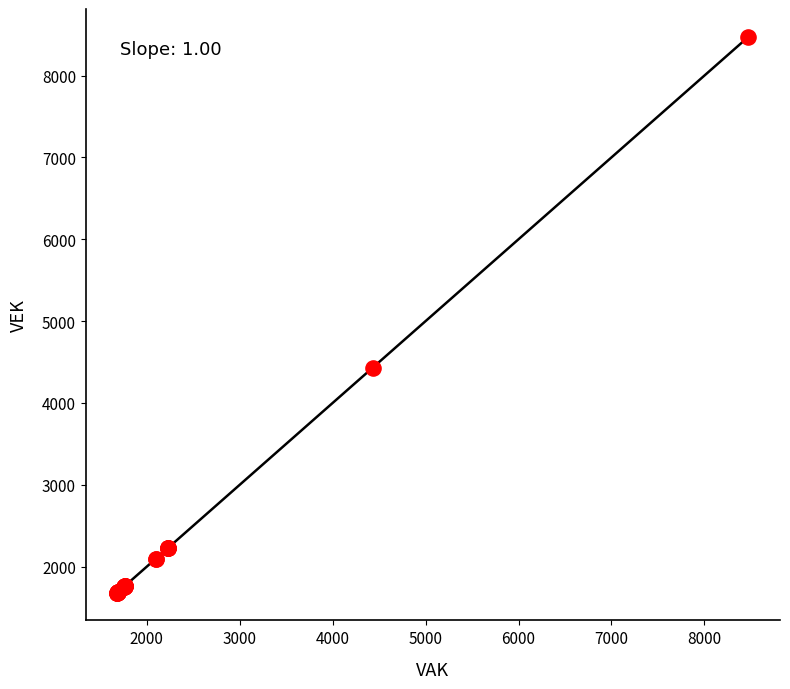

What Y value in the scatter plot is closest to 5078?

4431